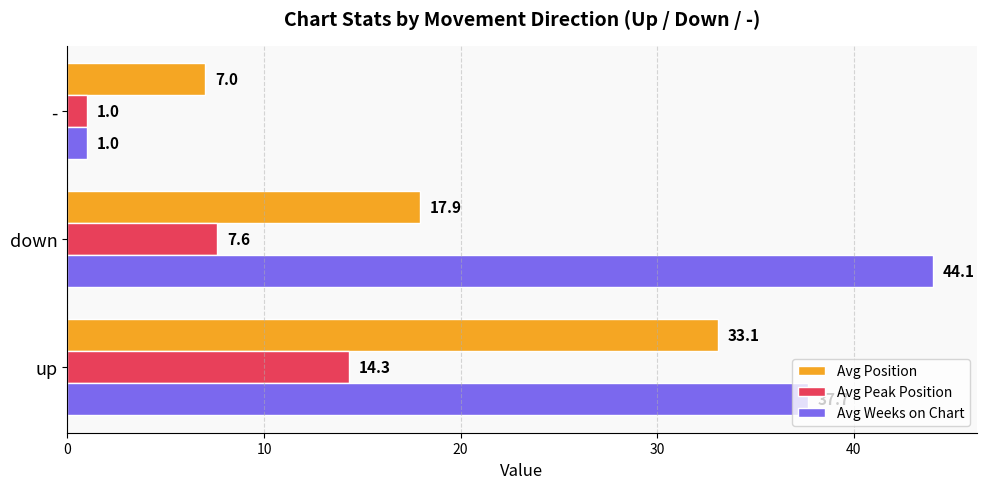

Which series has the largest total across all categories?

Avg Weeks on Chart